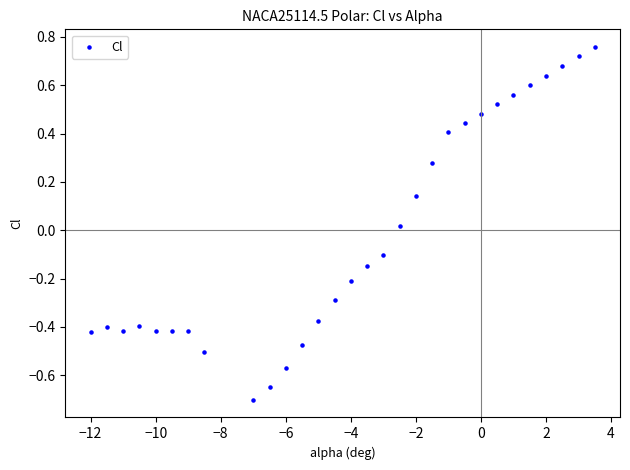

What is the range of Y values (max minus min)?

1.5